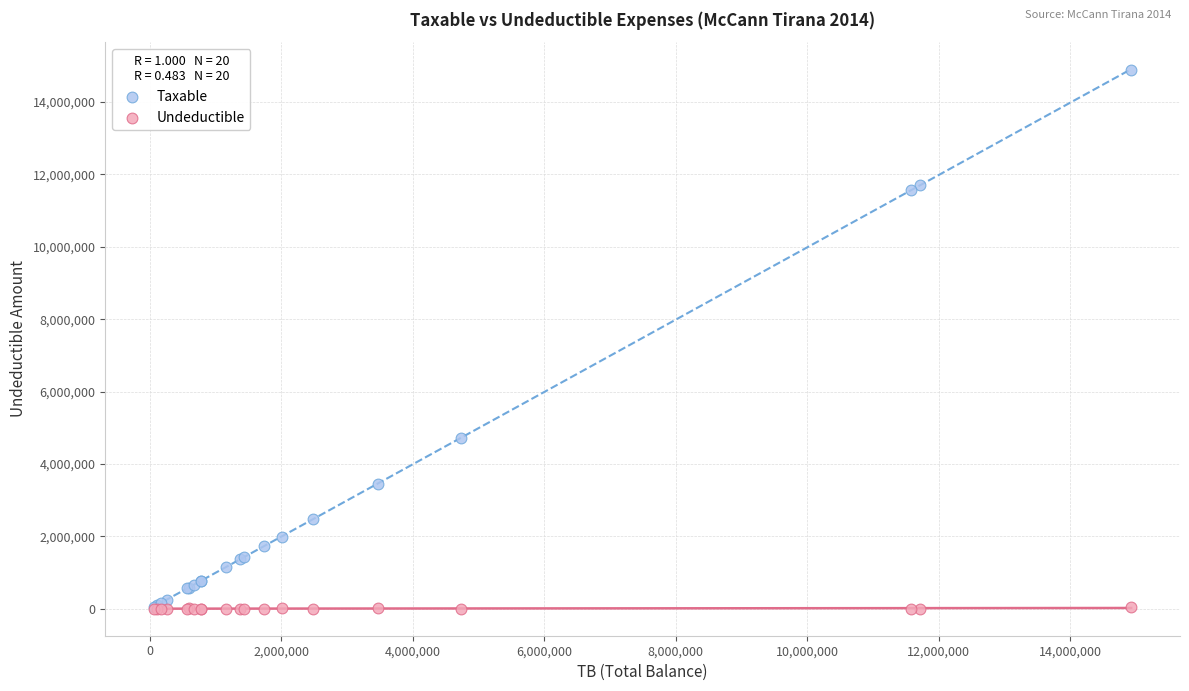

Across all series, what Y value is closest to 7443929?

4731146.9